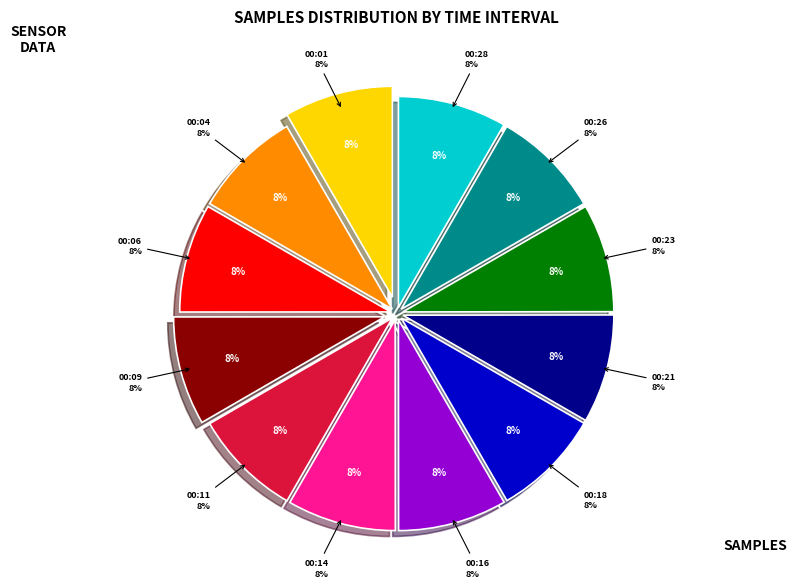

To the nearest percent, what is the average slice percentage?

8%